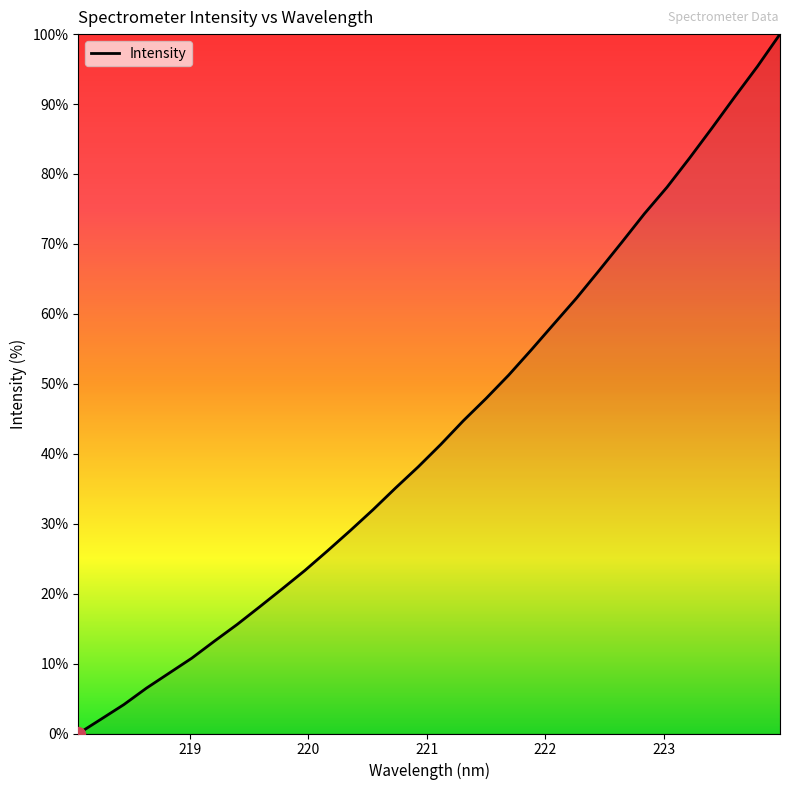

At which category does the chart reach its minimum across all series?

218.0596